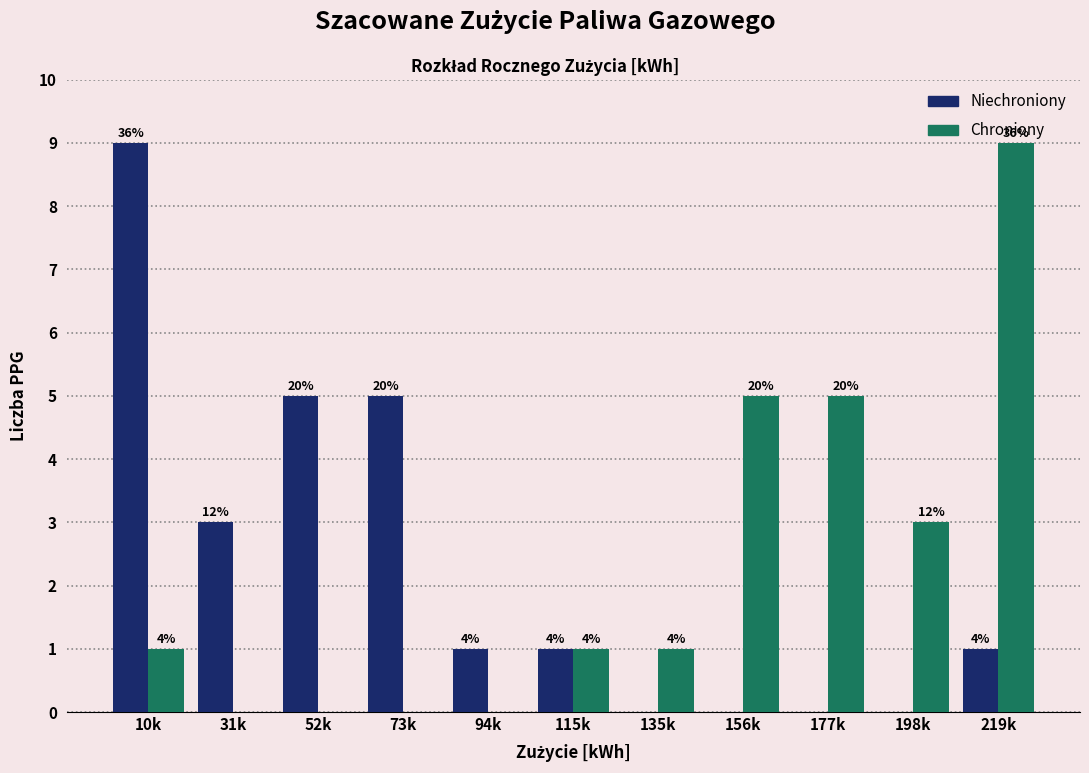

How many groups of bars are there?

11